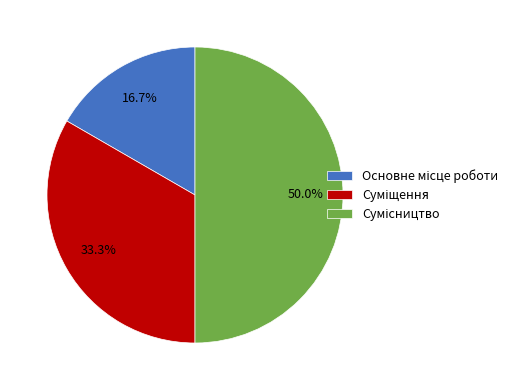

How many segments does this pie chart have?

3